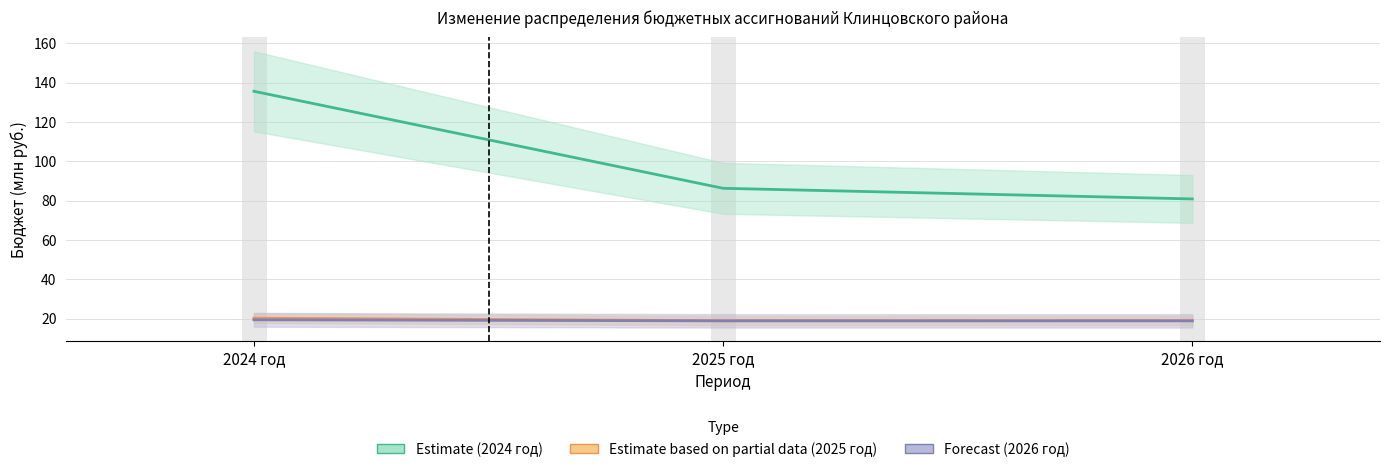

Which series has the widest spread of values?

Администрация Клинцовского района